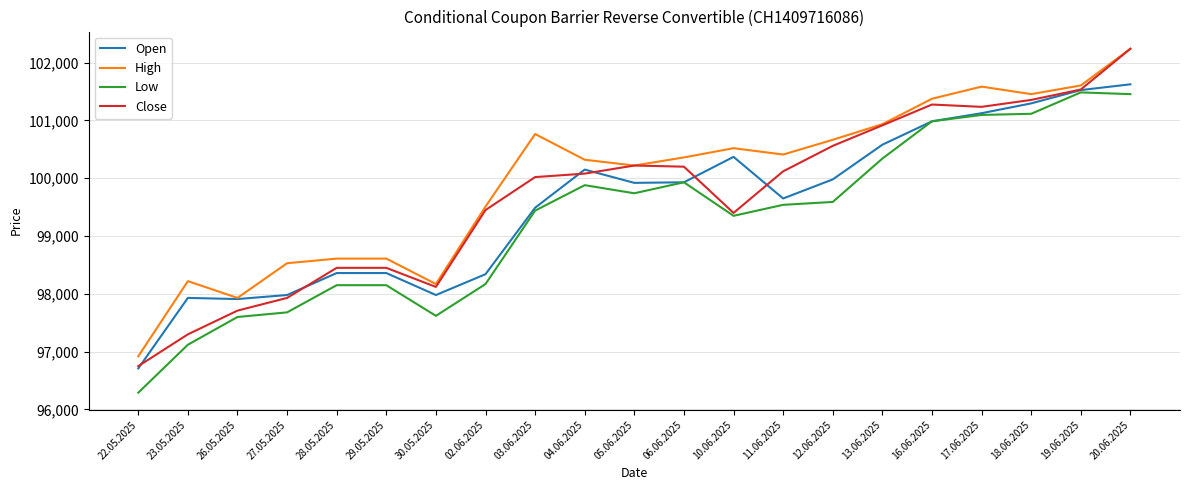

What is the greatest value displayed?

102240